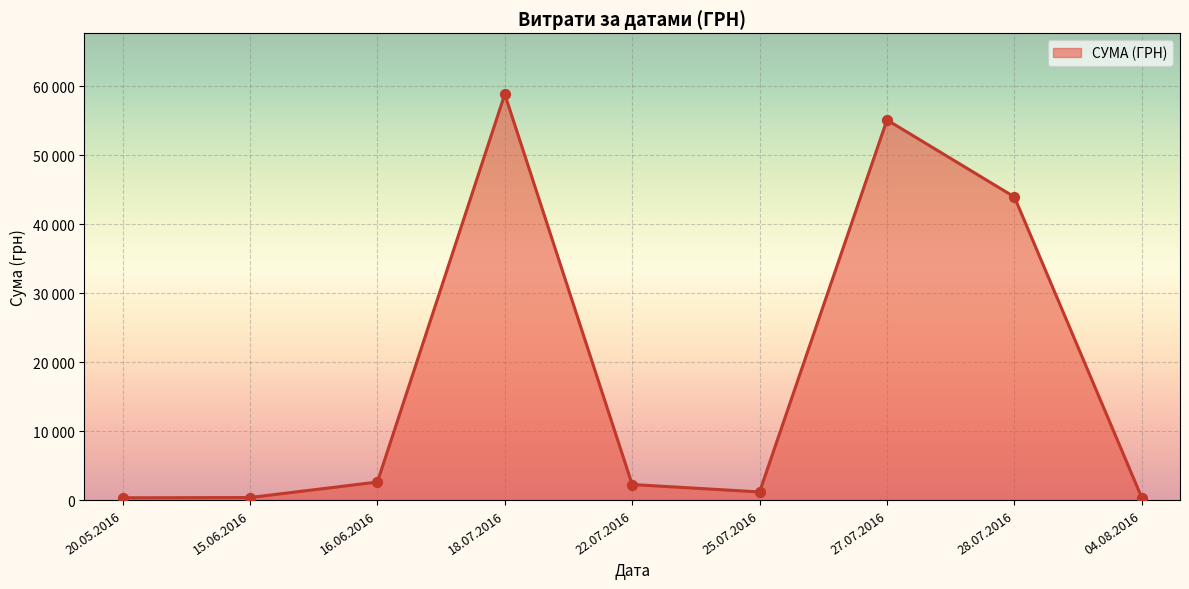

Between 27.07.2016 and 04.08.2016, which is larger?

27.07.2016